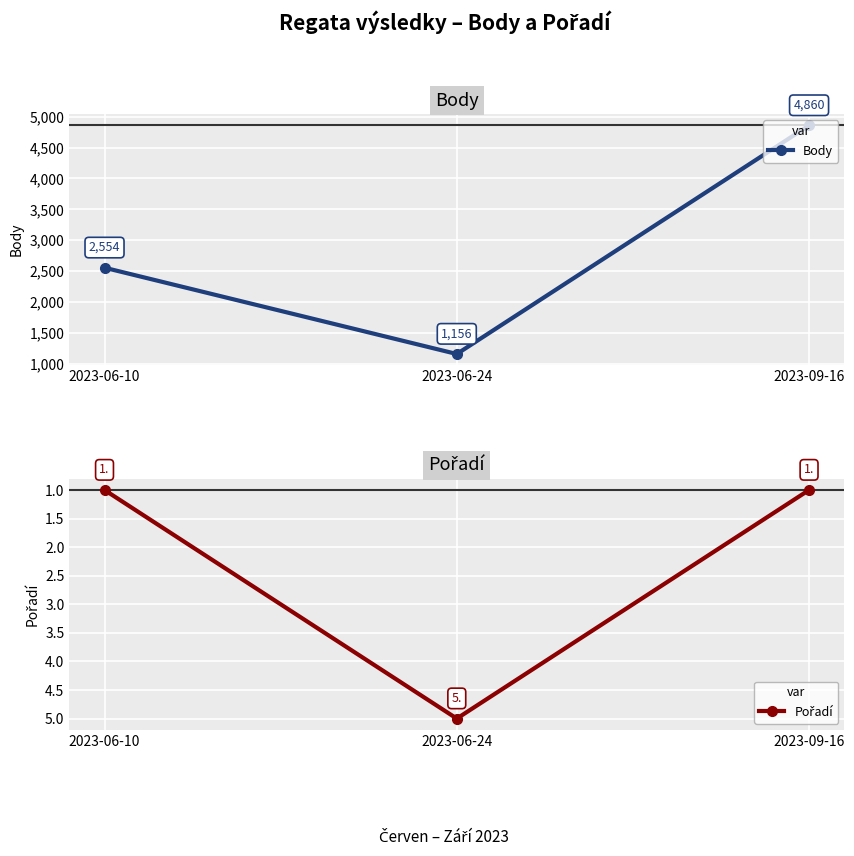

The value of Pořadí at 2023-06-24 is 3. True or false?

False